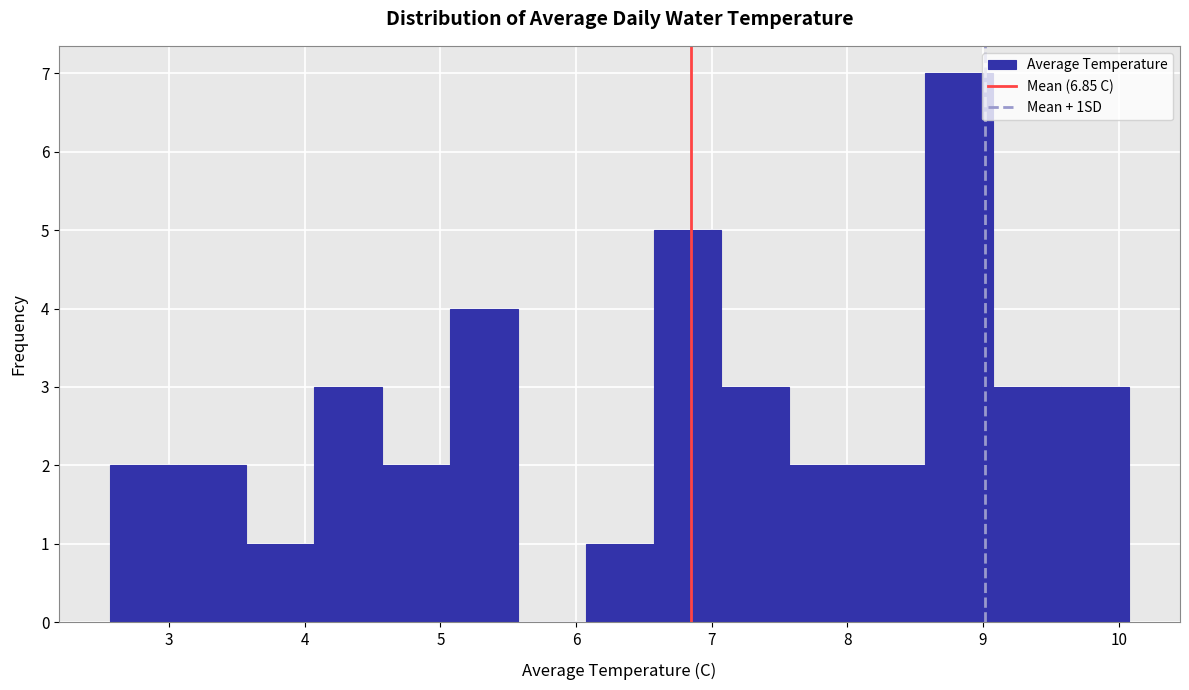

Which range on the x-axis has the tallest bar?

8.6 to 9.1